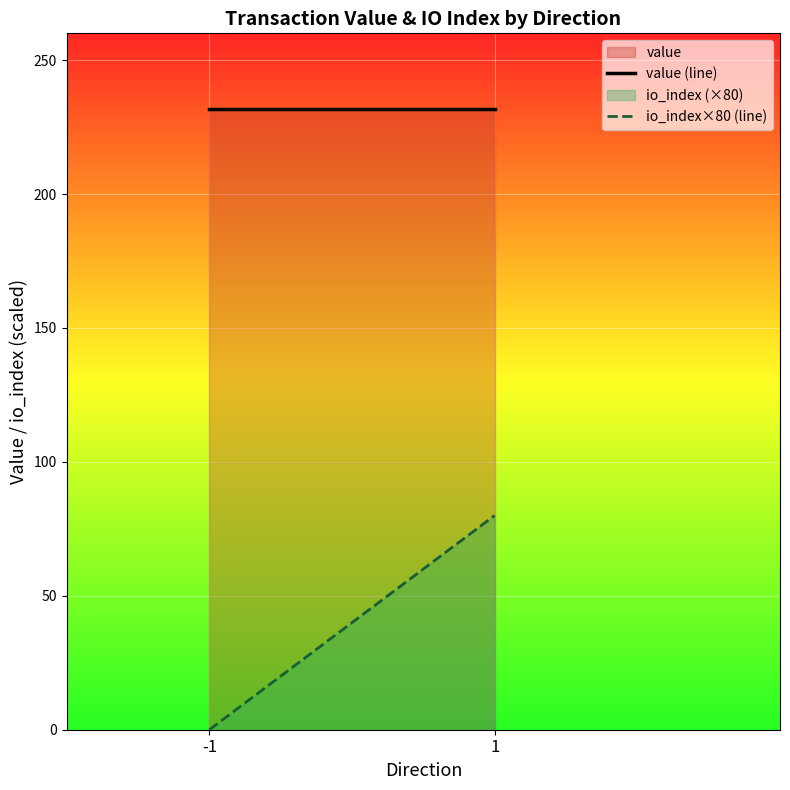

Is it true that io_index×80 (line) equals 0.0 at -1?

True